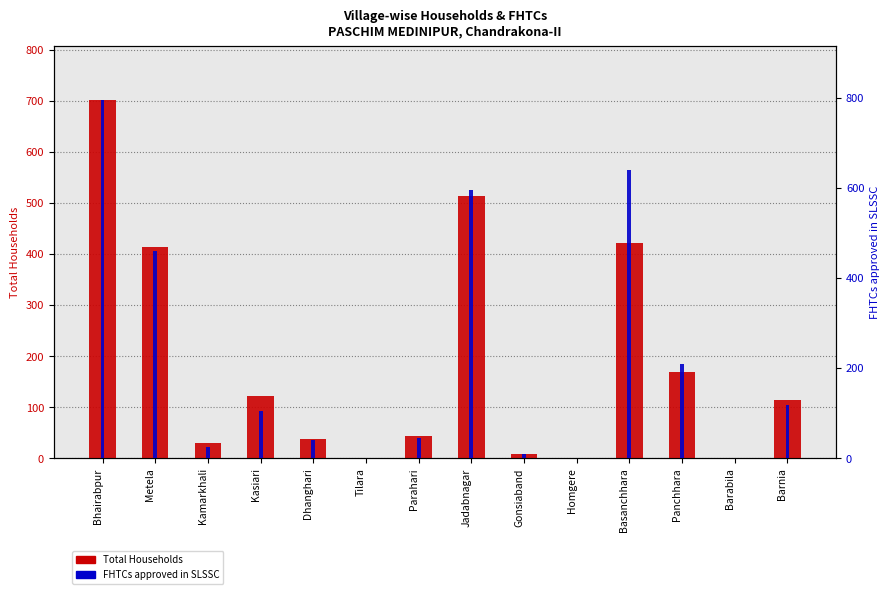

True or false: Total Households has a value of -365 at Barabila.

False